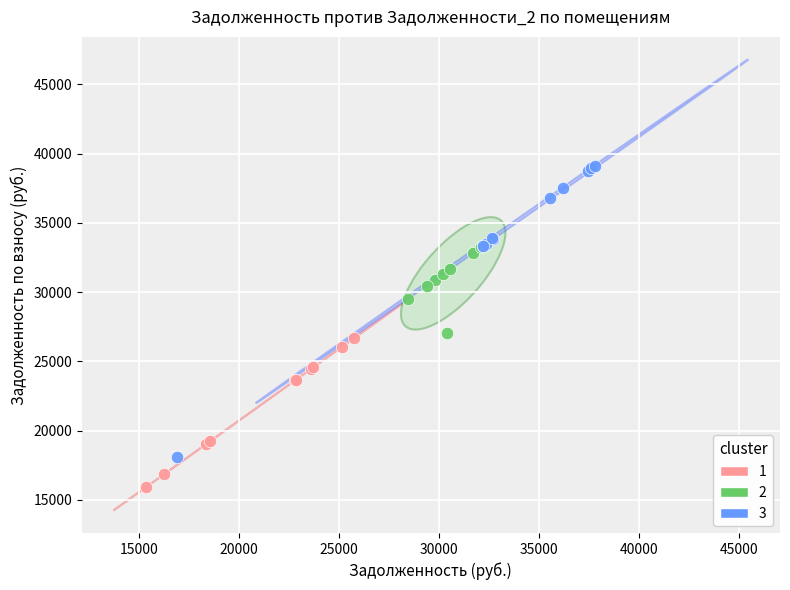

Which series contains the highest Y value?

3